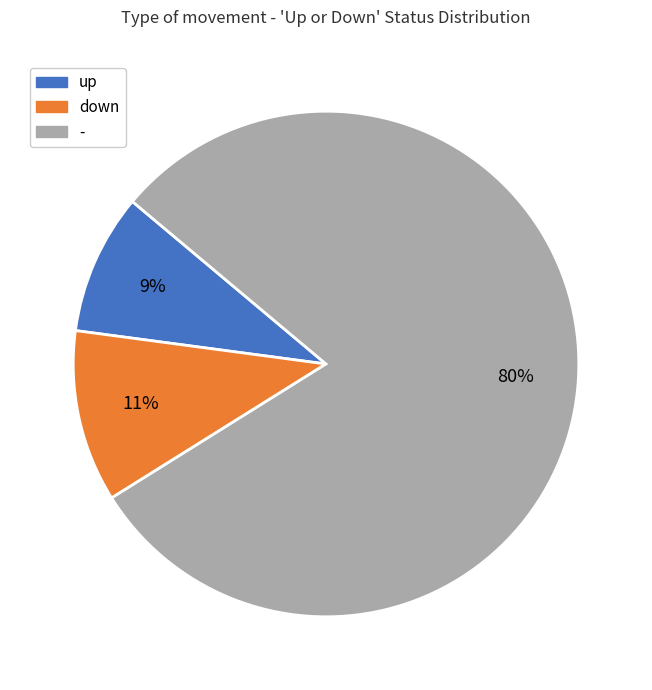

Do down and up together represent more than half of the pie?

No